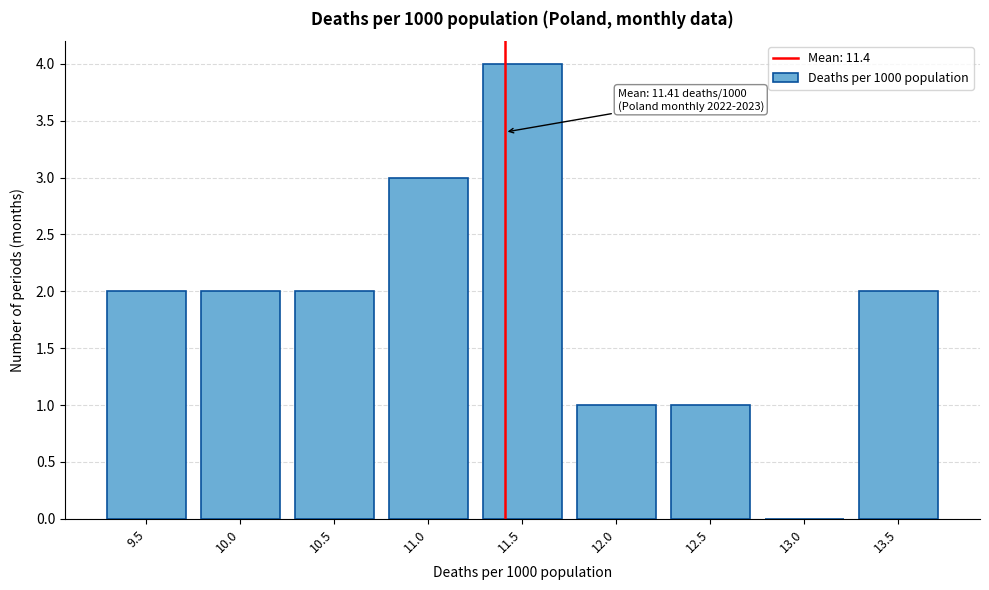

Reading left to right, transcribe all the data shown in this chart.

9.5=2	10.0=2	10.5=2	11.0=3	11.5=4	12.0=1	12.5=1	13.0=0	13.5=2